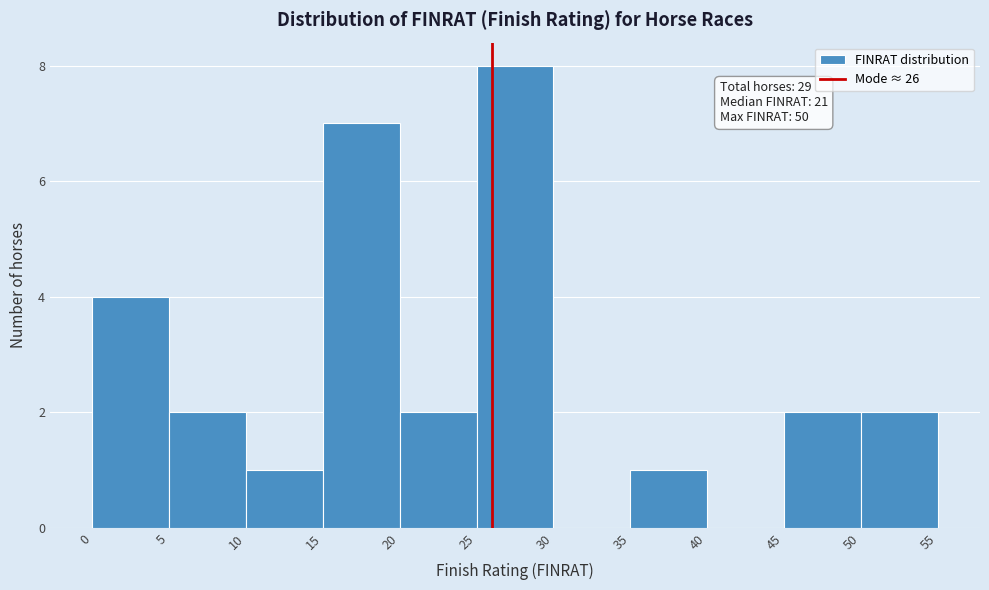

Over which range of the x-axis is the bar tallest?

25 to 30